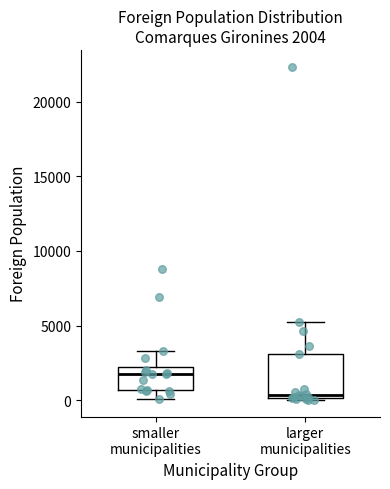

Which box is the tallest, from its lower edge to its upper edge?

larger municipalities